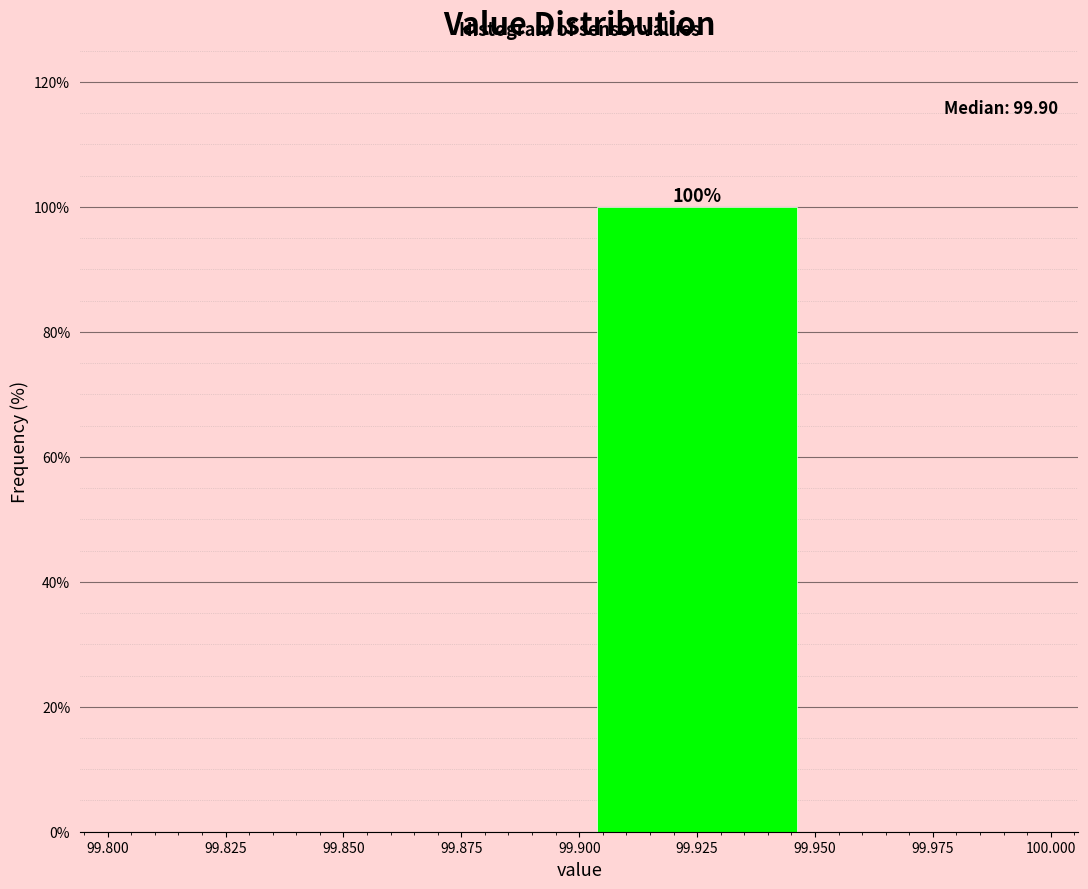

Over which range of the x-axis is the bar tallest?

99.900 to 99.950